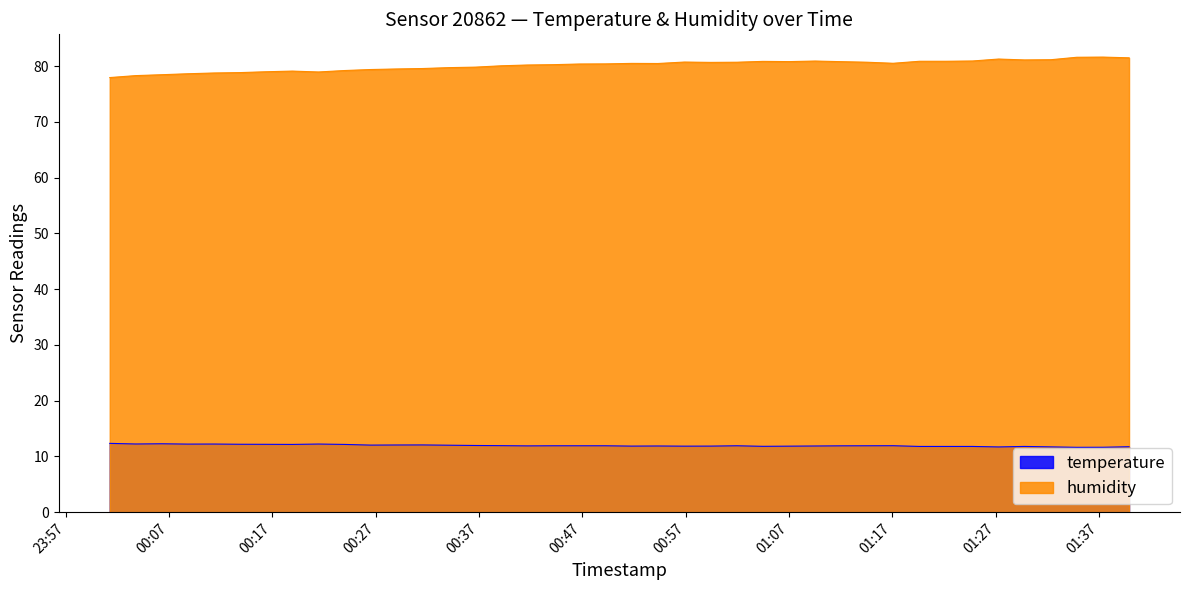

What is the difference between the maximum and minimum values in the humidity series?

3.7